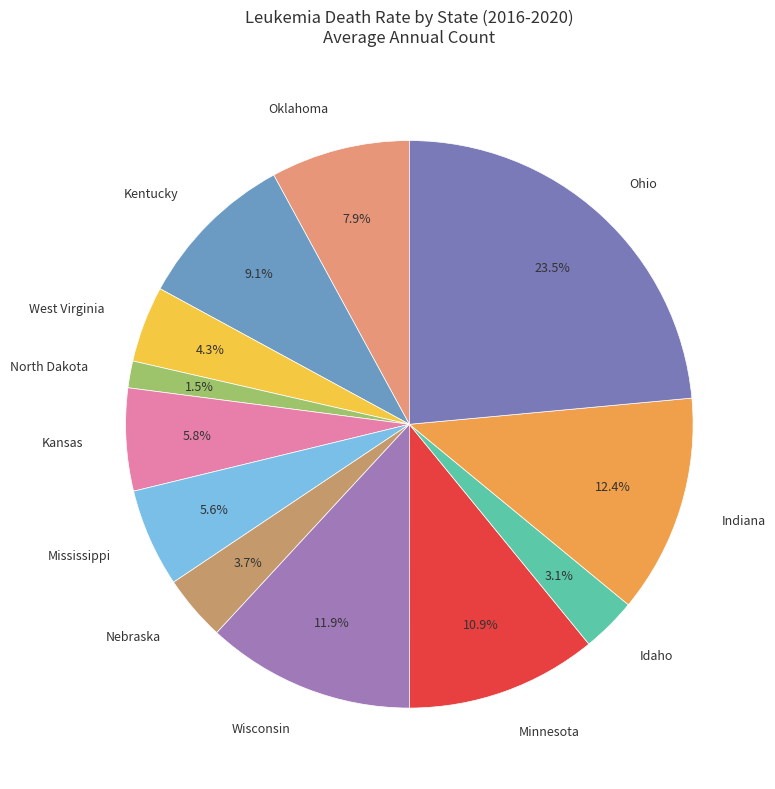

Do Kansas and West Virginia together represent more than half of the pie?

No